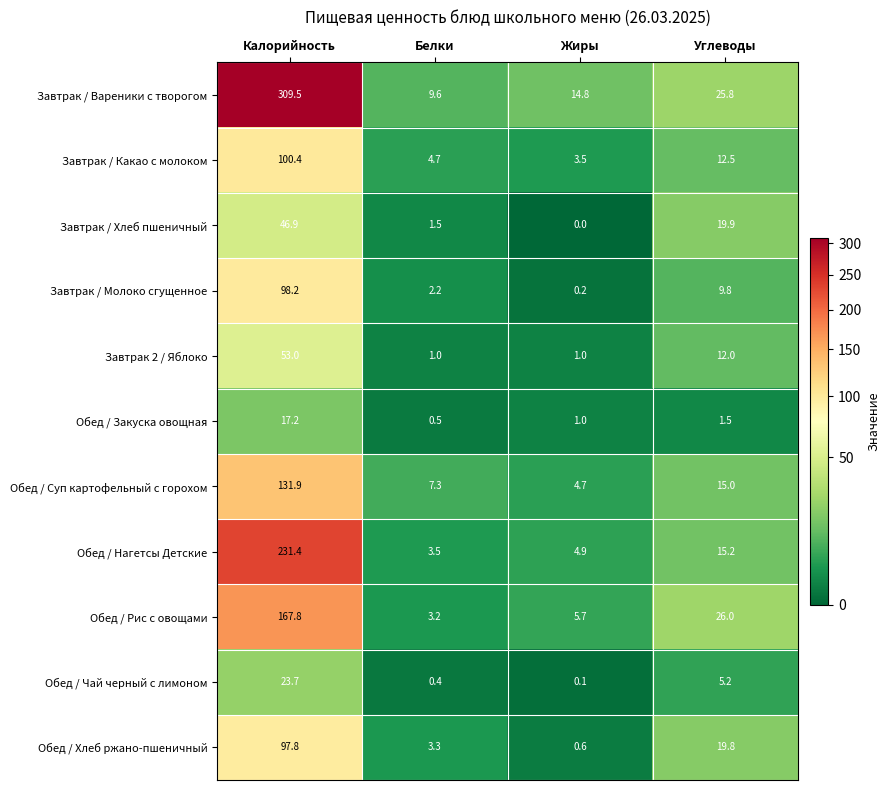

What is the average value of the Обед / Суп картофельный с горохом series?

39.7